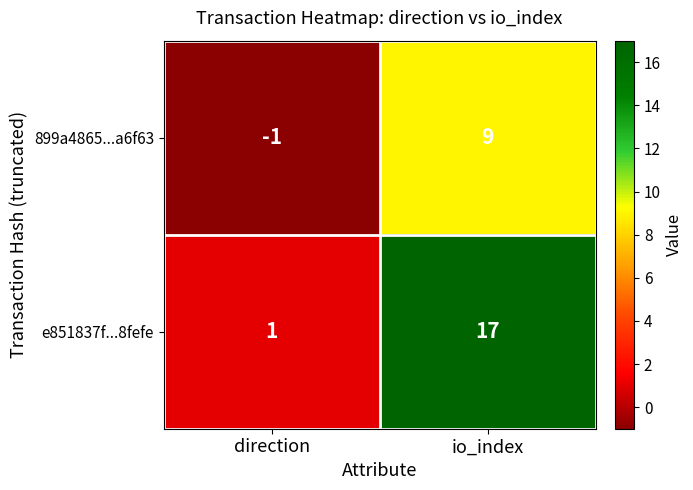

Which series has the widest spread of values?

e851837f...8fefe